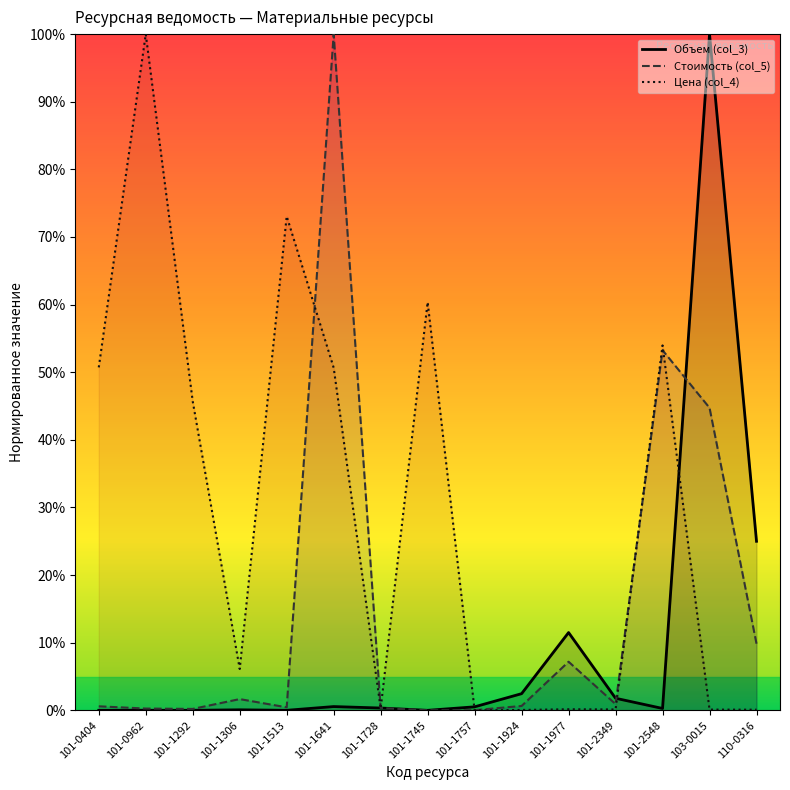

What are all the series names shown in the legend?

Объем (col_3), Стоимость (col_5), Цена (col_4)